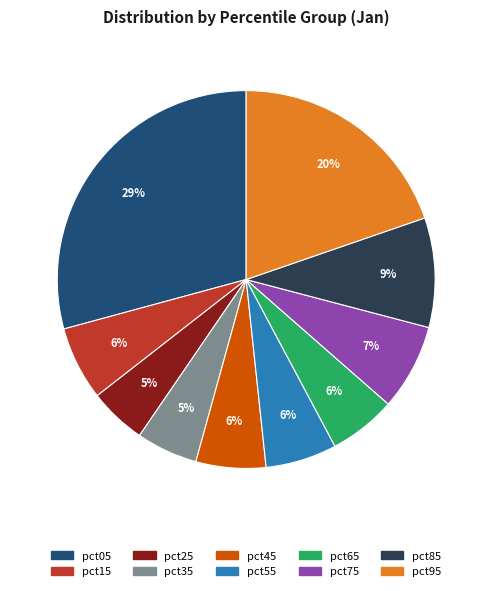

Is the sum of pct85 and pct65 greater than half?

No